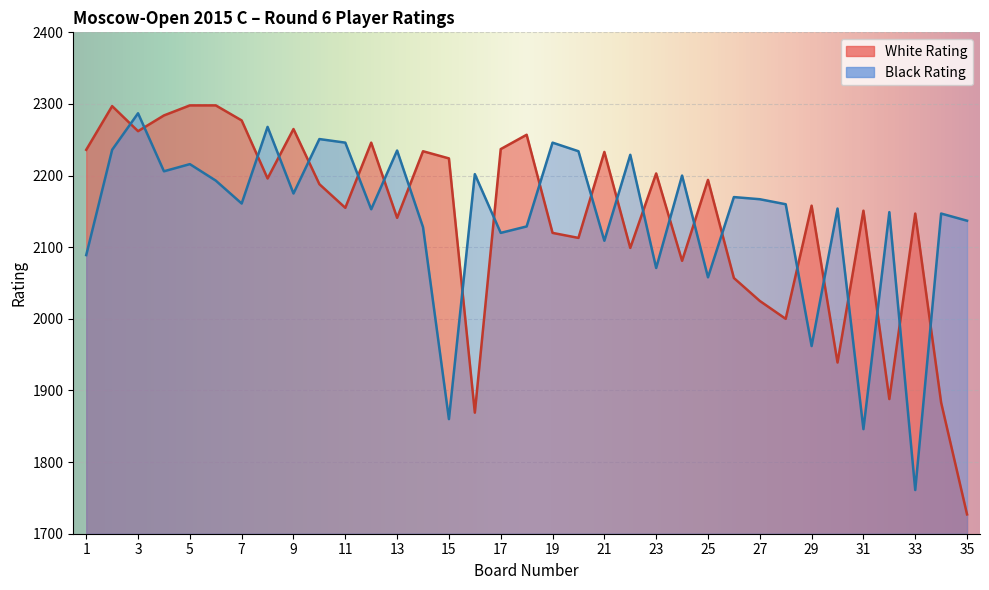

The value of Black Rating at 5 is 2216. True or false?

True